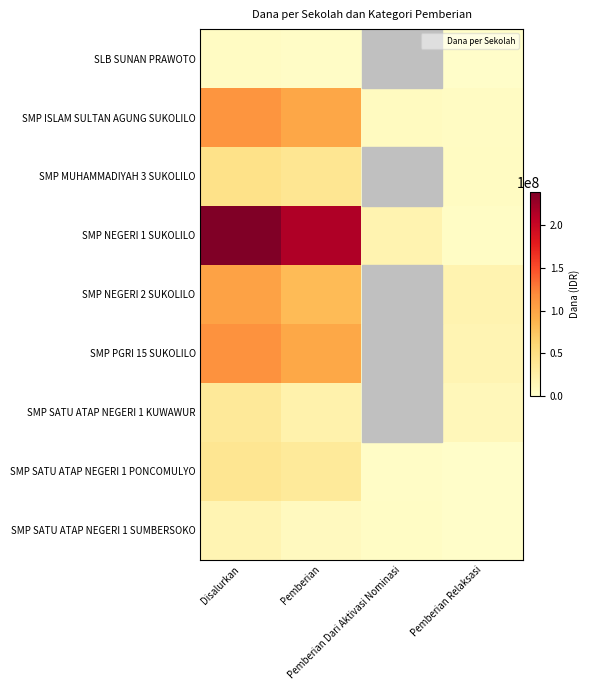

Which series changed the most between Pemberian and Pemberian Dari Aktivasi Nominasi?

SMP NEGERI 1 SUKOLILO